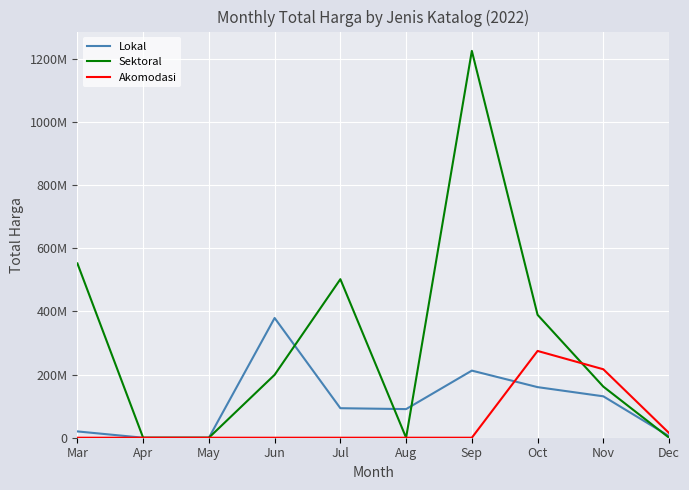

Reading right to left, list all the values displayed in this chart.

Lokal: Dec=5093000	Nov=131098000	Oct=160168000	Sep=212477000	Aug=90618000	Jul=93450000	Jun=379075000	May=0	Apr=0	Mar=19950000
Sektoral: Dec=0	Nov=161800540	Oct=389050000	Sep=1224682000	Aug=0	Jul=501918150	Jun=199200000	May=0	Apr=0	Mar=551830920
Akomodasi: Dec=14750000	Nov=216720000	Oct=274720000	Sep=0	Aug=0	Jul=0	Jun=0	May=0	Apr=0	Mar=0